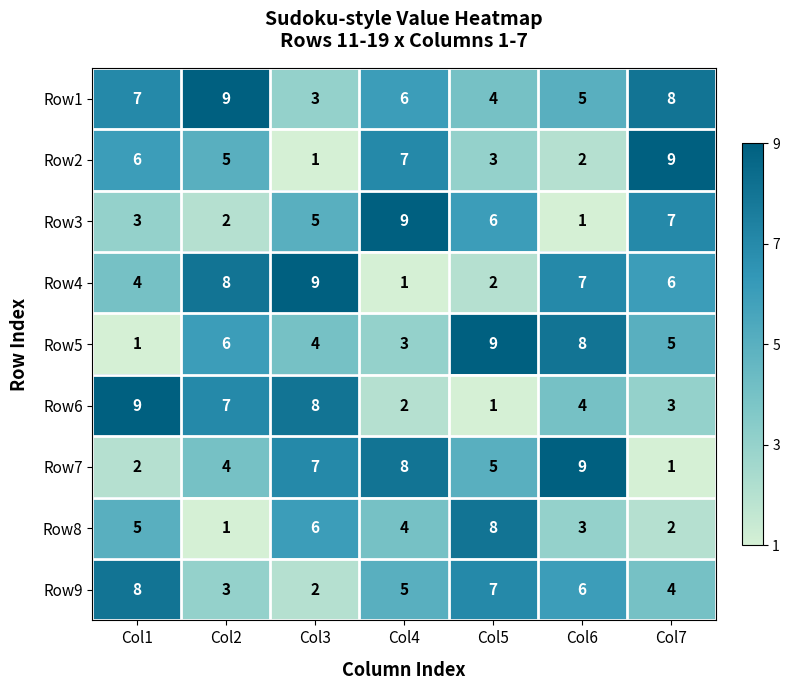

Which category has the lowest value in the Row3 series?

Col6